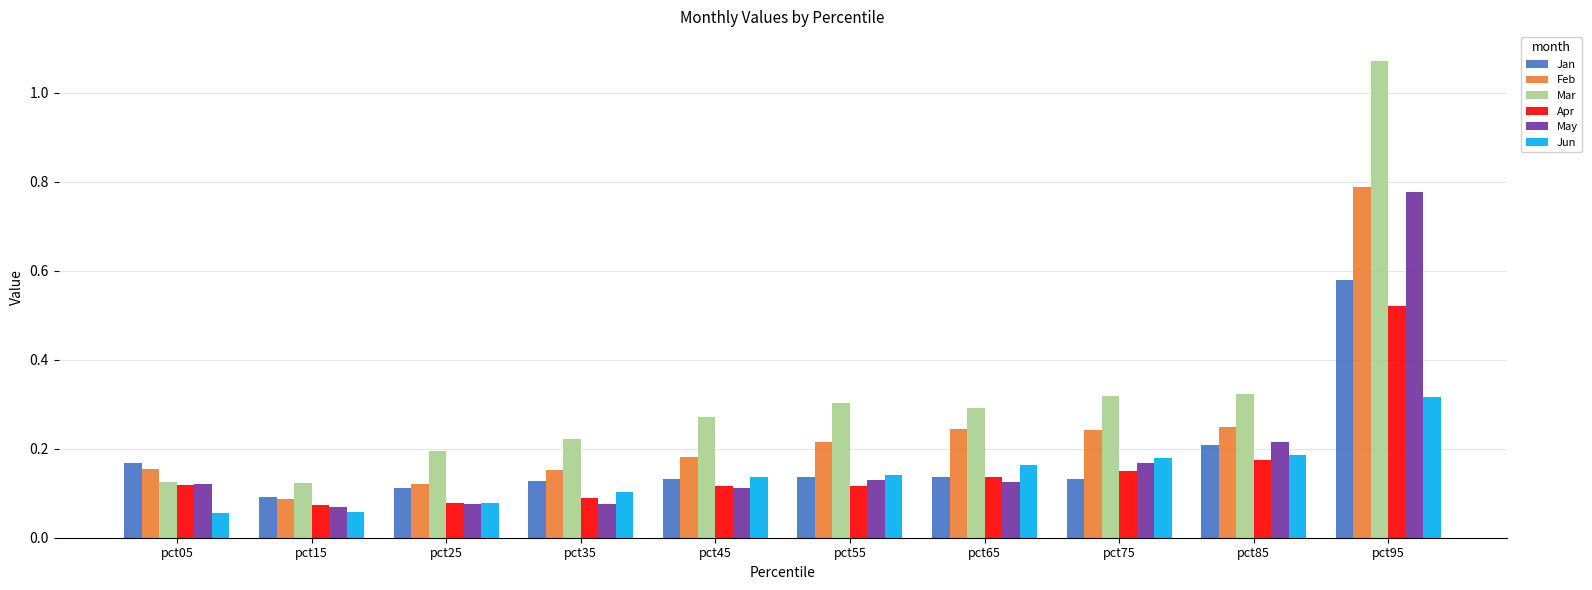

True or false: May has a value of 0.1 at pct35.

True